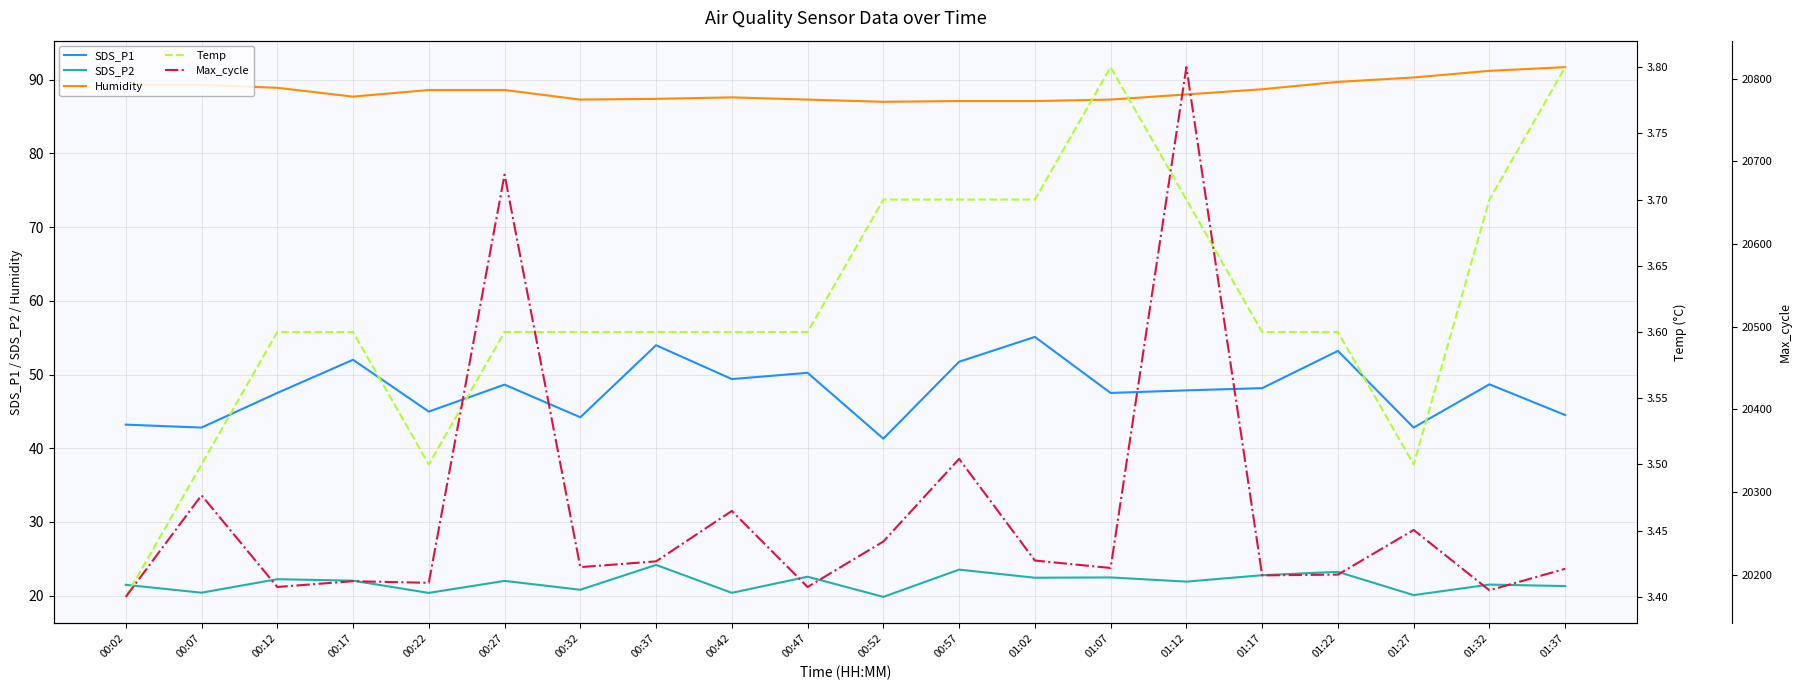

Which series has the largest total across all categories?

Max_cycle